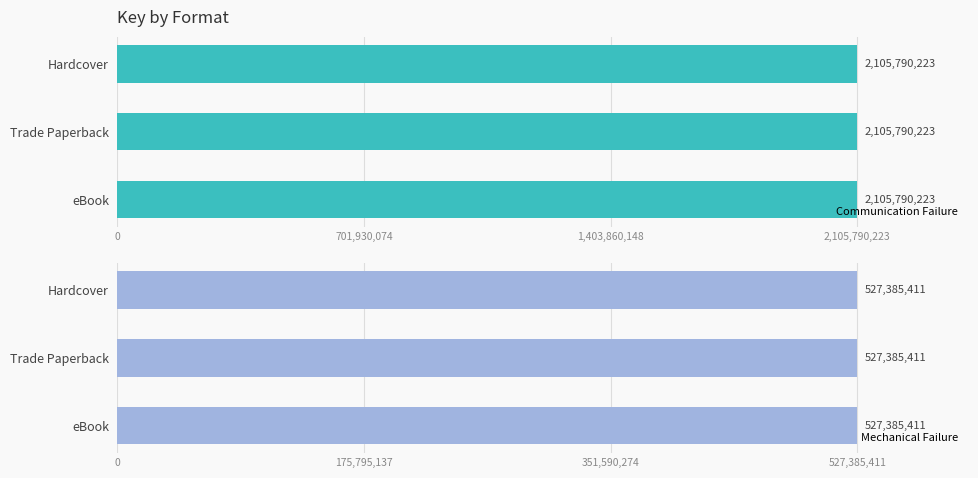

What is the total value across all series at Trade Paperback?

2633175634